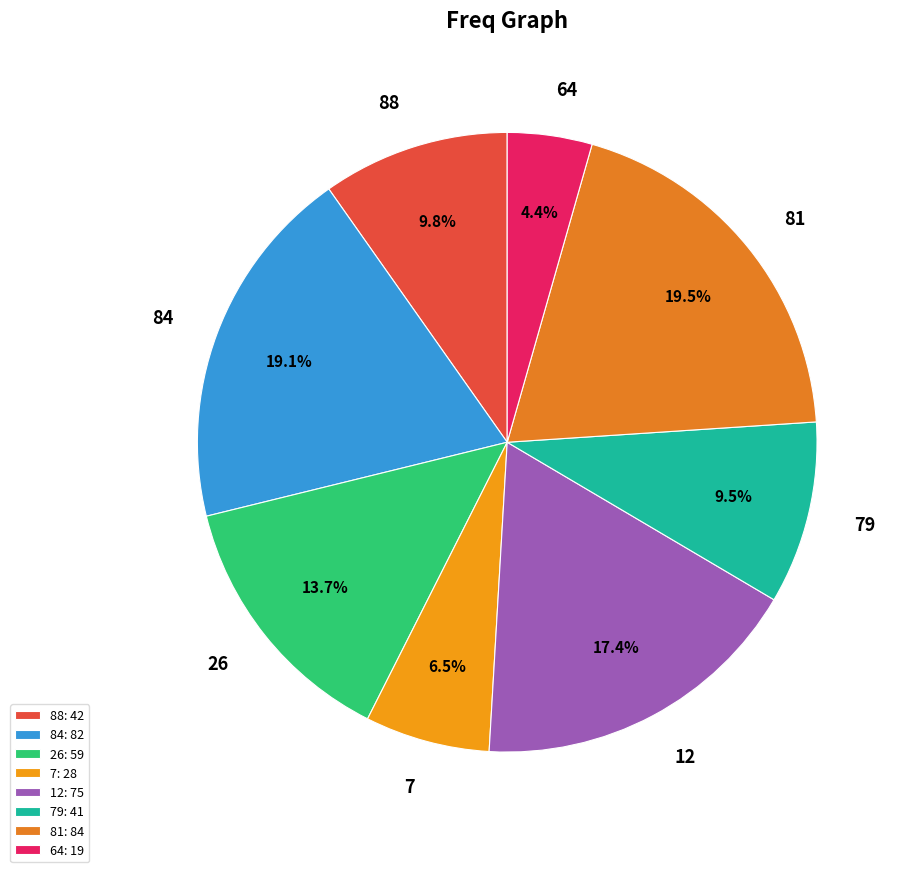

Does 81 represent more than half of the total?

No